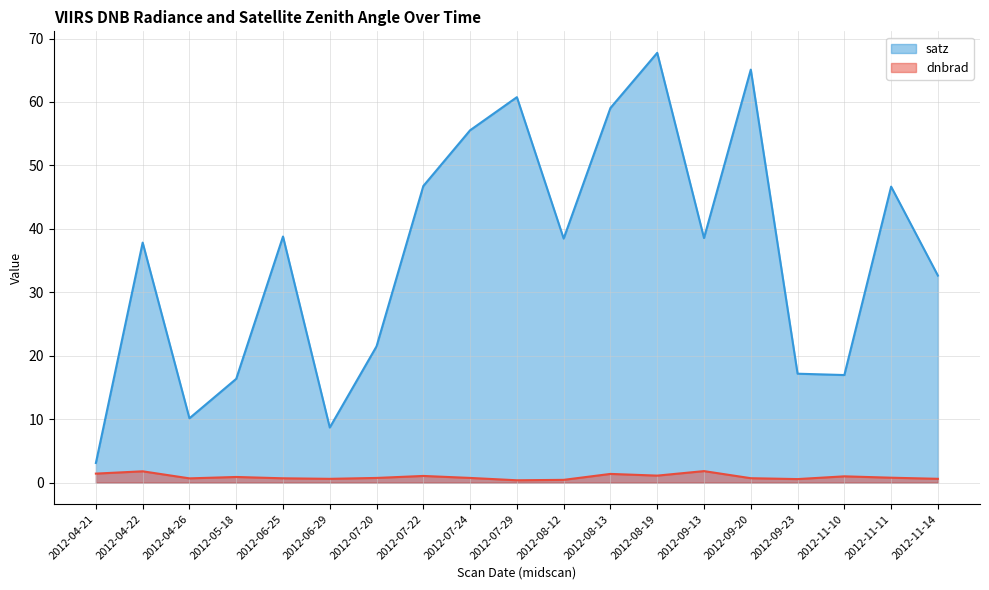

Rank the categories by satz value from highest to lowest.

2012-08-19, 2012-09-20, 2012-07-29, 2012-08-13, 2012-07-24, 2012-07-22, 2012-11-11, 2012-06-25, 2012-09-13, 2012-08-12, 2012-04-22, 2012-11-14, 2012-07-20, 2012-09-23, 2012-11-10, 2012-05-18, 2012-04-26, 2012-06-29, 2012-04-21